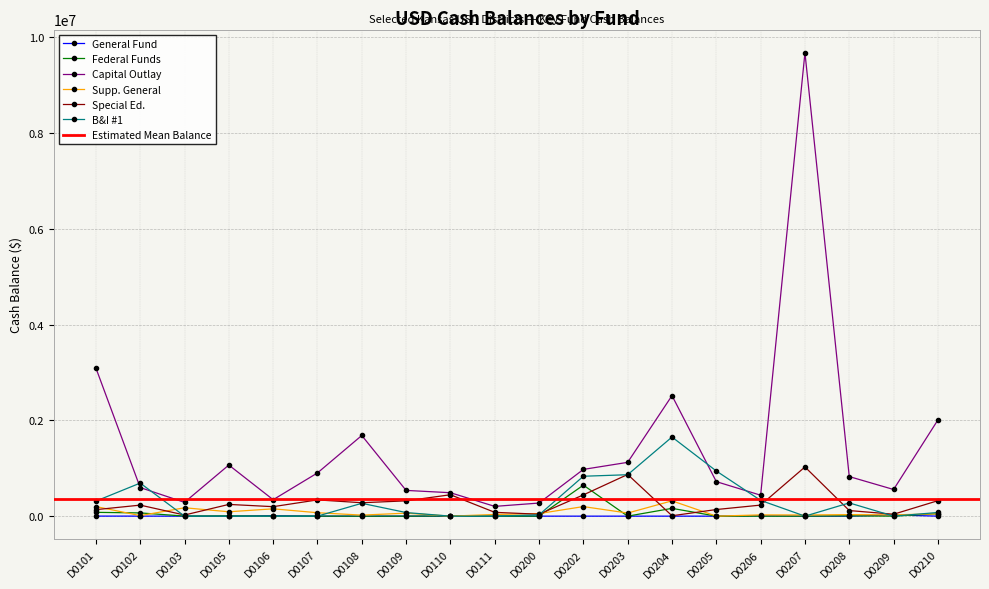

Reading left to right, list all the values displayed in this chart.

General Fund: 928	667	0	1	8753	0	0	0	369	0	4	0	0	0	0	6864	0	0	25011	0
Federal Funds: 79163	67431	1144	5307	0	543	0	0	3765	0	0	646751	0	162636	0	16	0	6937	0	51188
Capital Outlay: 3093361	596348	288276	1066782	343125	901947	1683874	537323	489032	203736	273290	975705	1123046	2515853	720258	437179	9673443	825725	556273	2007087
Supp. General: 200063	10744	175015	91204	152819	71564	21489	62450	0	34842	54189	199482	64561	319377	0	25999	24447	32348	26448	48416
Special Ed.: 135428	230077	23373	244892	197798	339370	279813	319261	446530	79612	40000	443513	869910	8215	138051	230600	1026723	116743	39960	322649
B&I #1: 314074	690041	0	0	0	0	267896	75134	0	0	26935	832811	864571	1651430	942272	328962	0	276275	0	76586